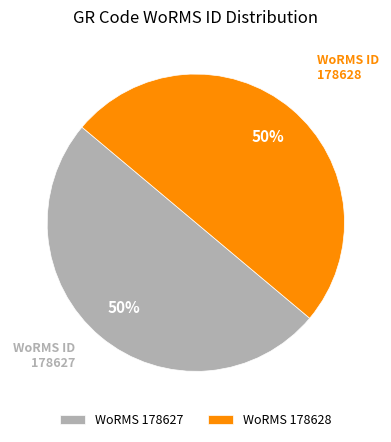

To the nearest percent, what portion does WoRMS 178628 represent?

50%